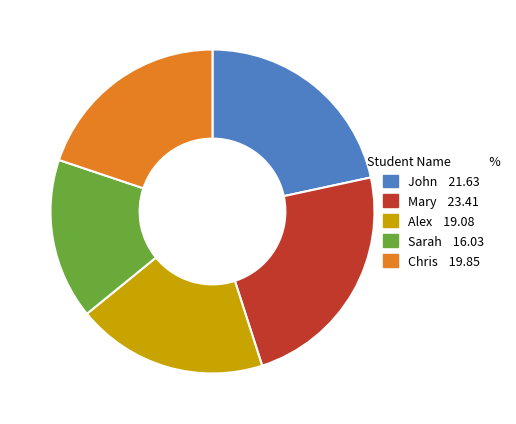

Which slice is the largest?

Mary